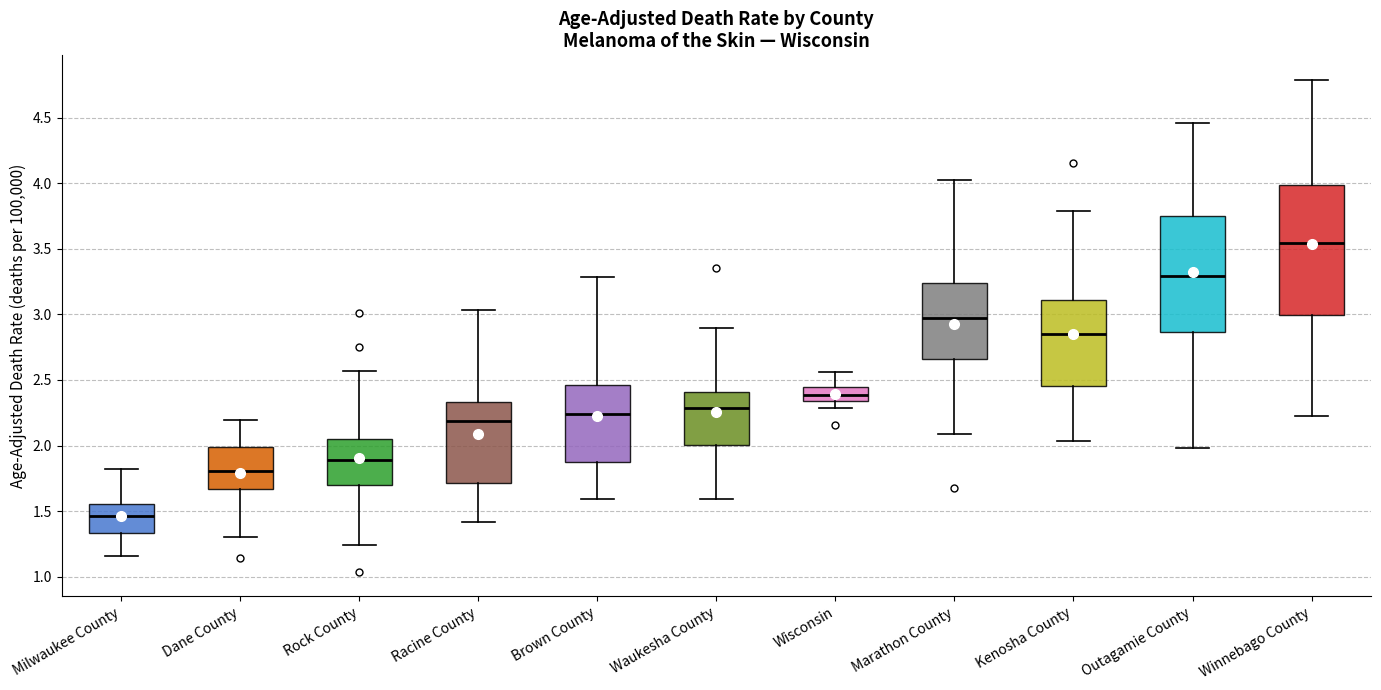

Reading left to right, transcribe this box plot: for each box, give where its median line is, the range the box spans, and where its two whiskers end, as read against the y-axis. The values are not printed on the chart, so give them approximately, as read against the axis.

Milwaukee County: median 1.45, box 1.35 to 1.55, whiskers 1.15 to 1.80
Dane County: median 1.80, box 1.65 to 2.00, whiskers 1.30 to 2.20
Rock County: median 1.90, box 1.70 to 2.05, whiskers 1.25 to 2.55
Racine County: median 2.20, box 1.70 to 2.35, whiskers 1.40 to 3.05
Brown County: median 2.25, box 1.85 to 2.45, whiskers 1.60 to 3.30
Waukesha County: median 2.30, box 2.00 to 2.40, whiskers 1.60 to 2.90
Wisconsin: median 2.40, box 2.35 to 2.45, whiskers 2.30 to 2.55
Marathon County: median 2.95, box 2.65 to 3.25, whiskers 2.10 to 4.05
Kenosha County: median 2.85, box 2.45 to 3.10, whiskers 2.05 to 3.80
Outagamie County: median 3.30, box 2.85 to 3.75, whiskers 2.00 to 4.45
Winnebago County: median 3.55, box 3.00 to 4.00, whiskers 2.25 to 4.80